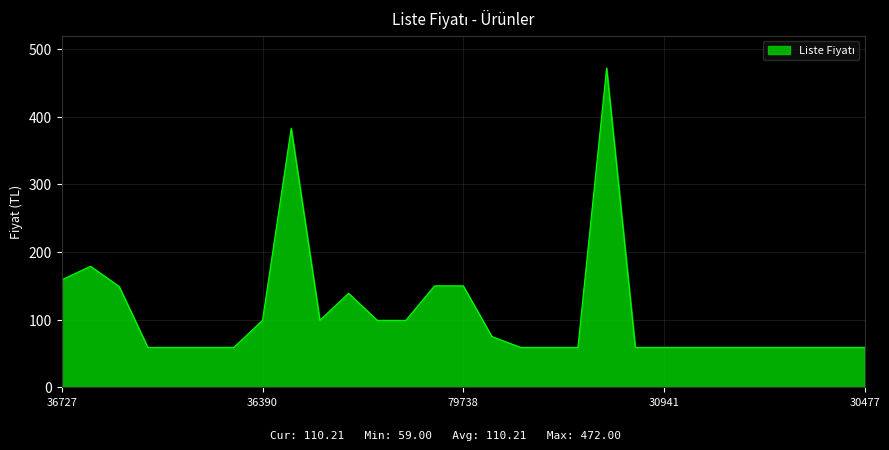

What is the difference between the maximum and minimum values?

413